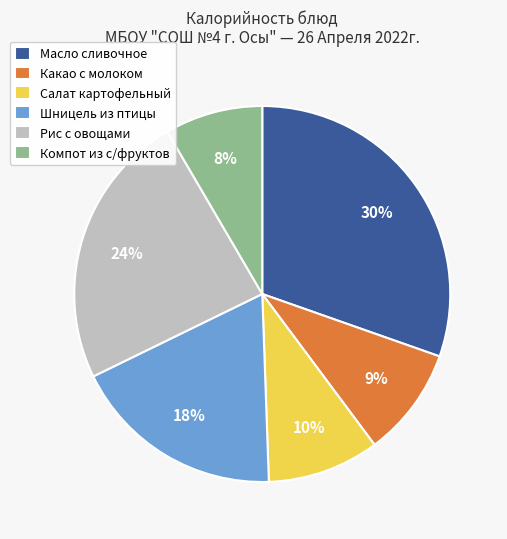

To the nearest percent, what is the average slice percentage?

17%